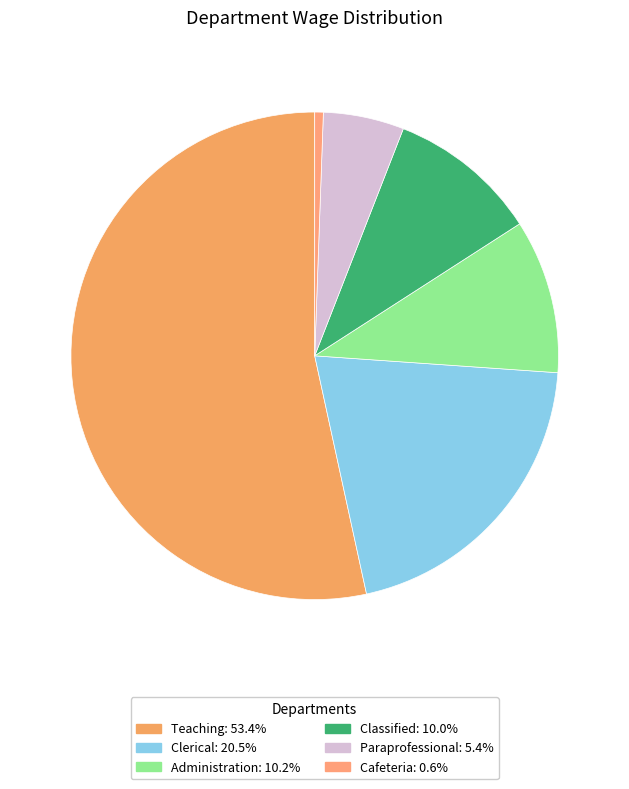

Rank the categories by value from lowest to highest.

Cafeteria, Paraprofessional, Classified, Administration, Clerical, Teaching